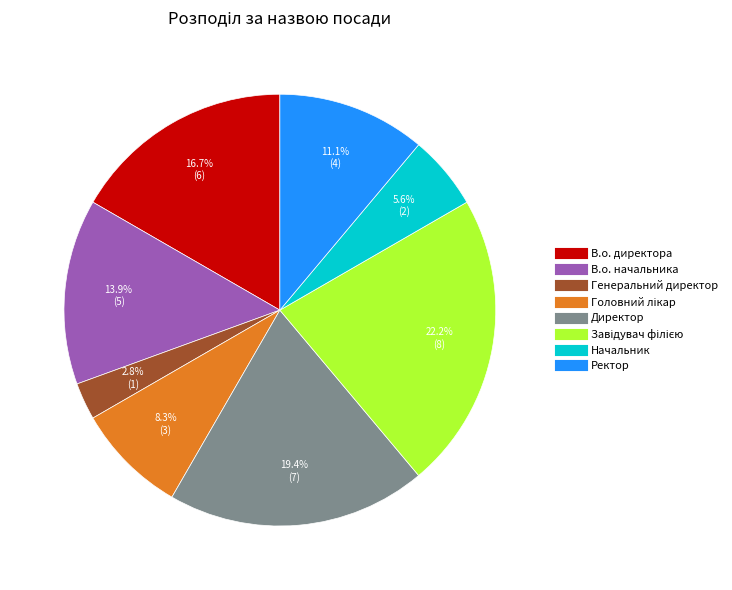

Which slice is the smallest?

Генеральний директор